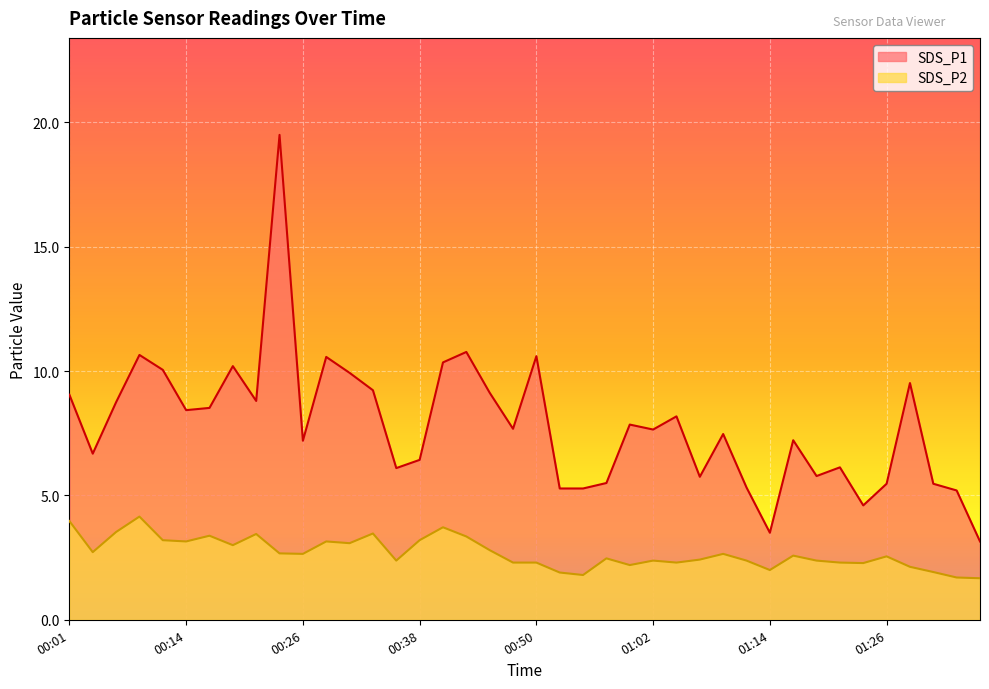

At which category does the chart reach its peak across all series?

00:23